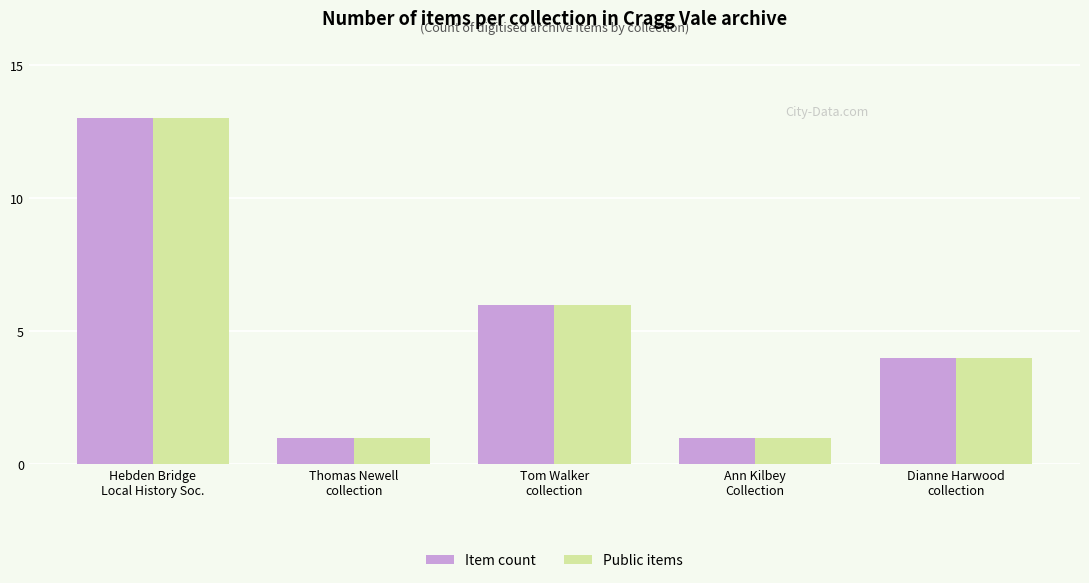

What is the label of the 4th bar from the right?

Thomas Newell
collection